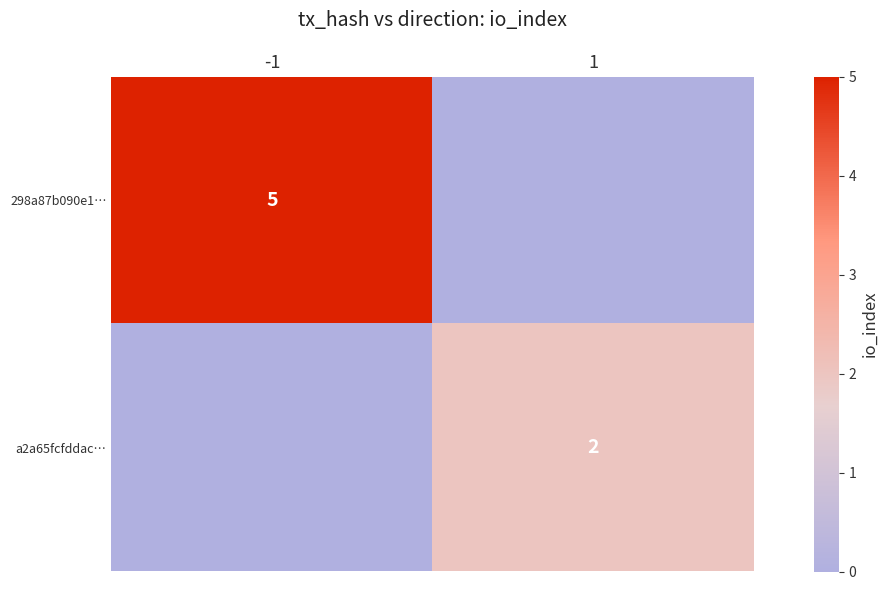

True or false: 298a87b090e1… has a value of 5 at -1.

True